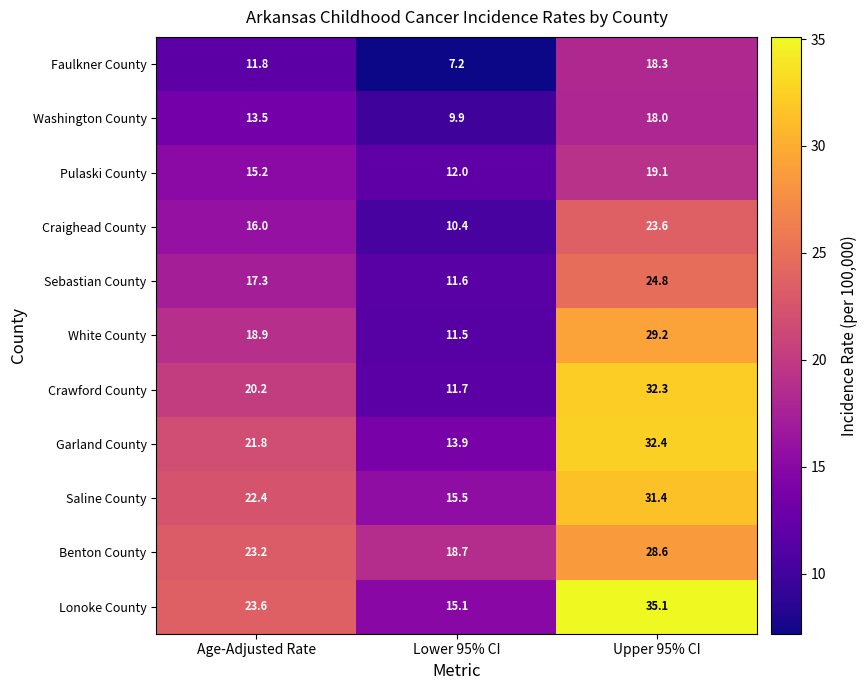

At which label does White County reach its minimum?

Lower 95% CI